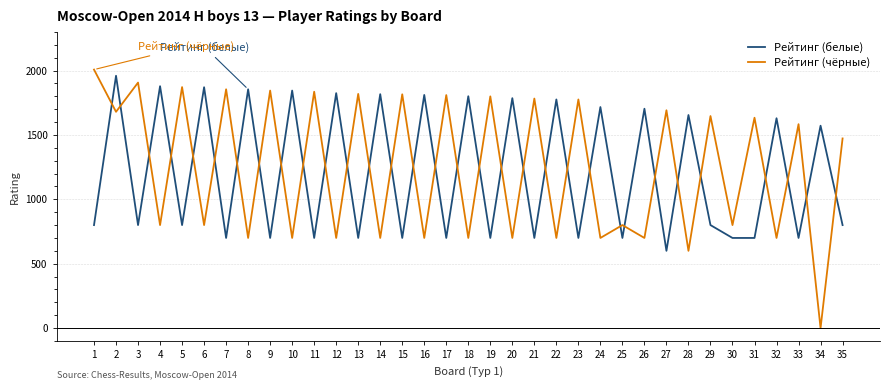

How many interior local peaks does the Рейтинг (белые) series have?

16